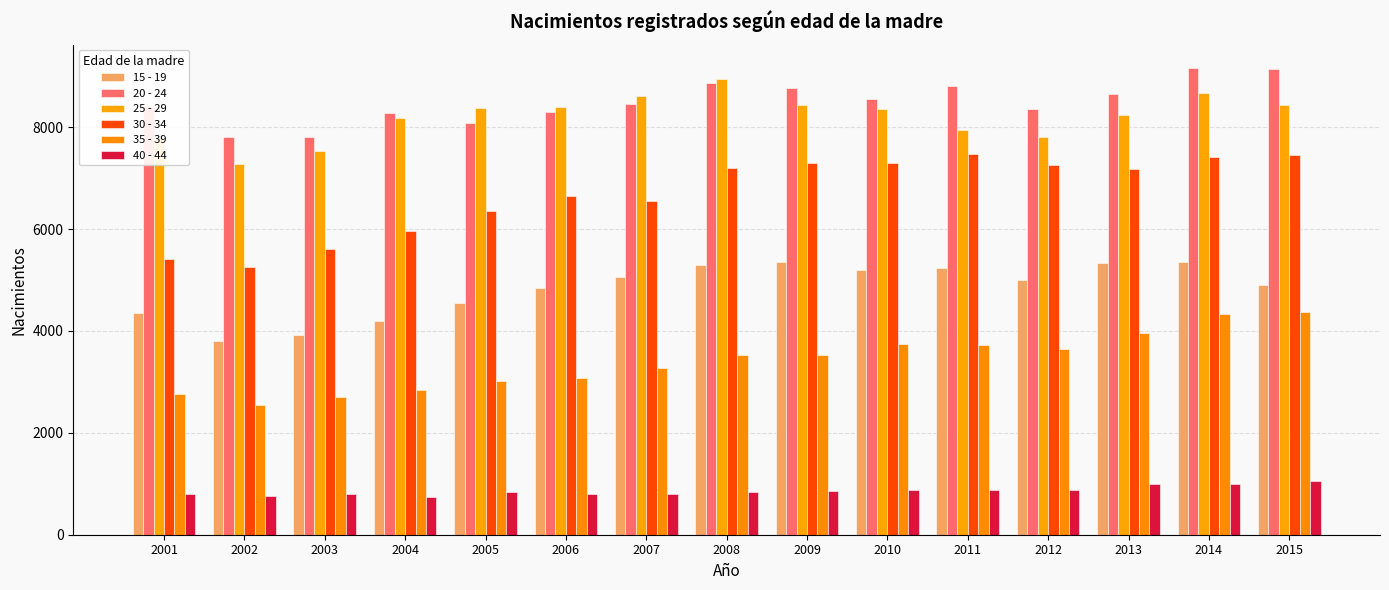

What is the difference between the second highest and minimum values in the 15 - 19 series?

1551